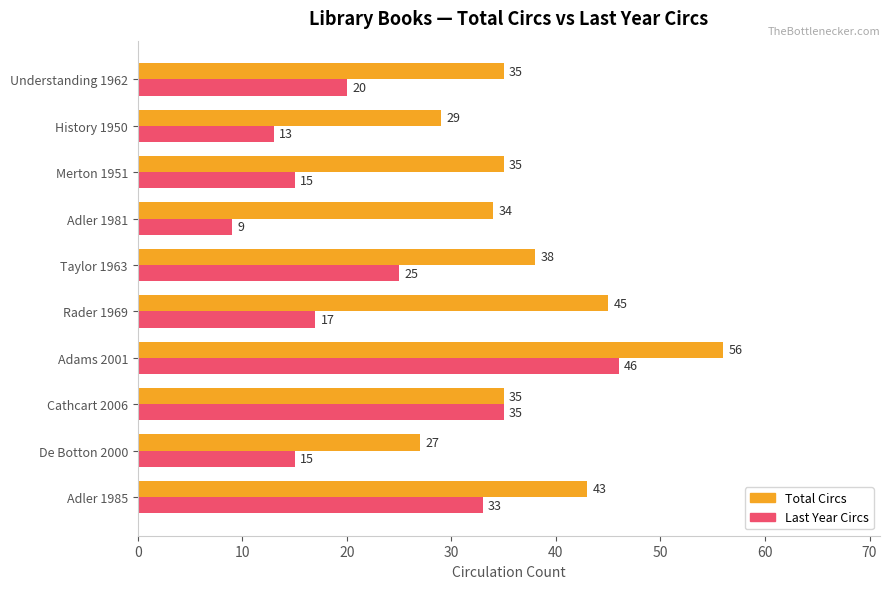

The value of Total Circs at Adams 2001 is 56. True or false?

True